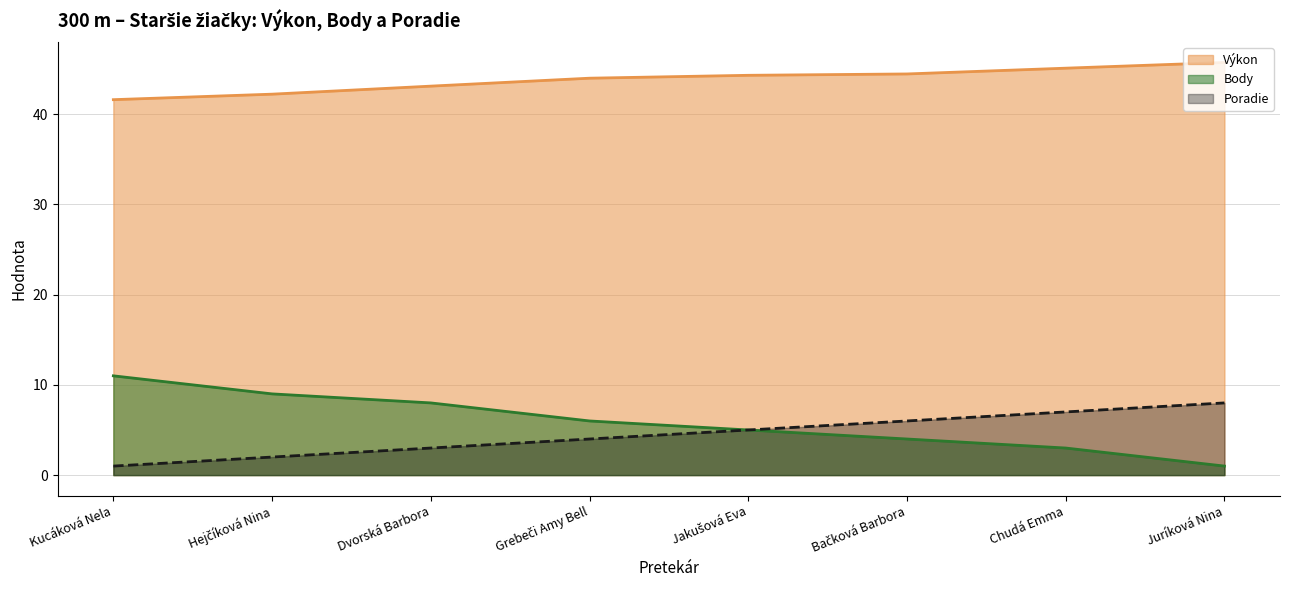

Which has a higher value, Hejčíková Nina or Chudá Emma?

Chudá Emma